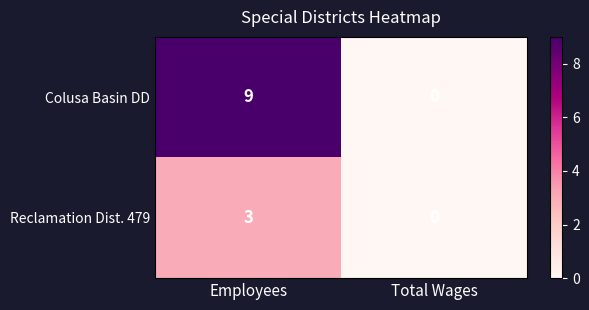

What is the difference between the maximum and minimum values in the Reclamation Dist. 479 series?

3